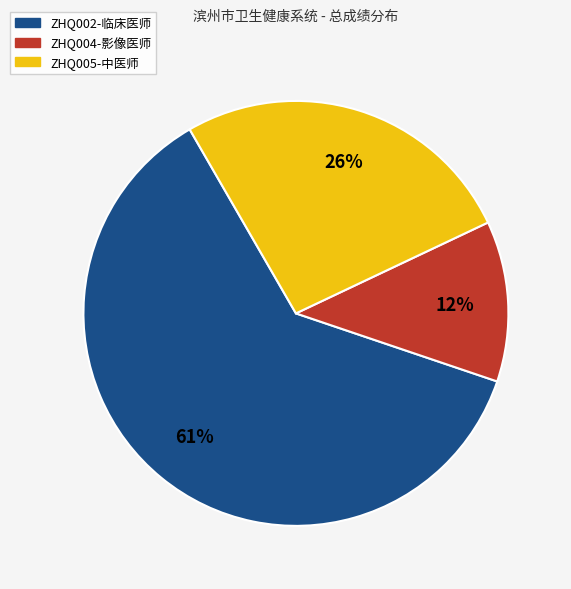

Which category has the smallest portion of the pie?

ZHQ004-影像医师